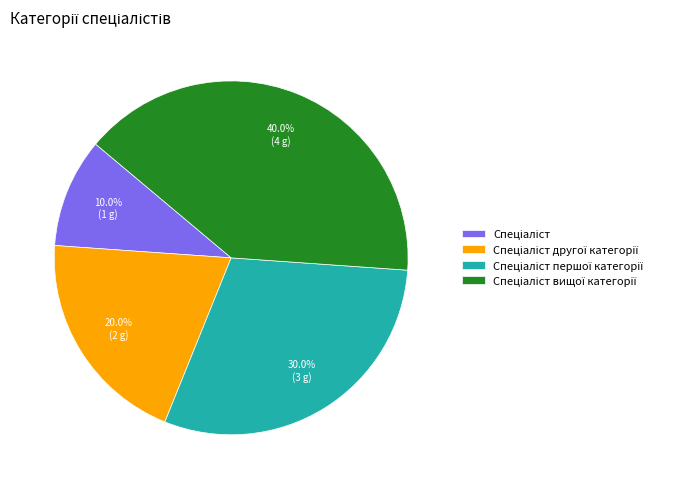

Is there any slice that represents more than half of the pie?

No